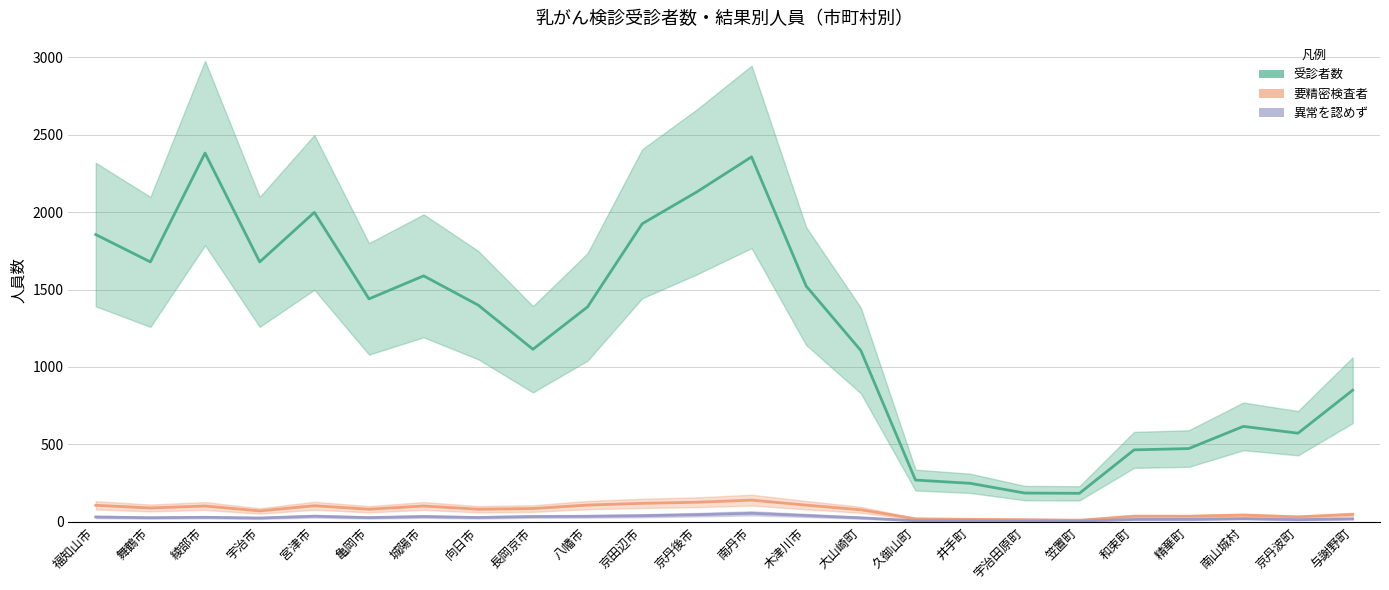

What is the value of the 異常を認めず point at the 8th from the left?

27.3